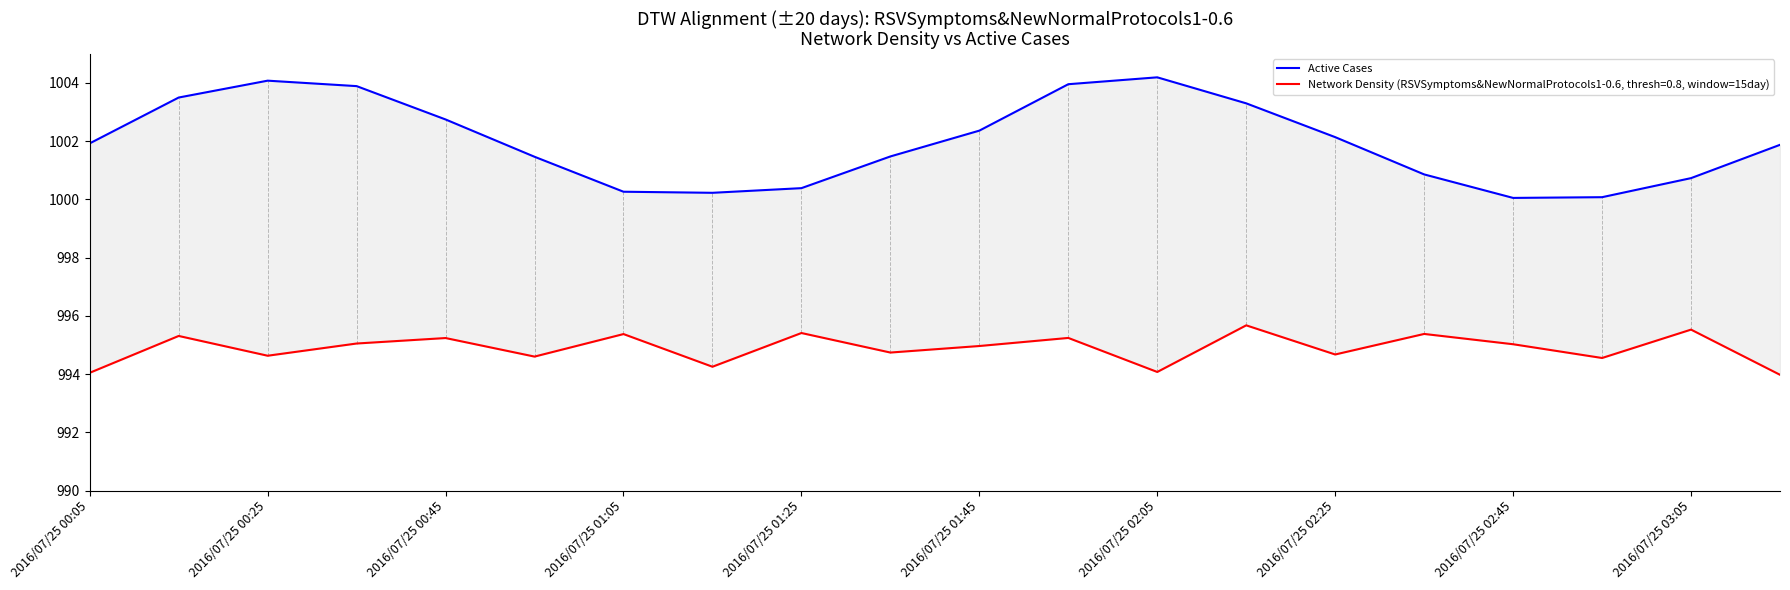

Where does the data first go above 1001?

2016/07/25 00:05